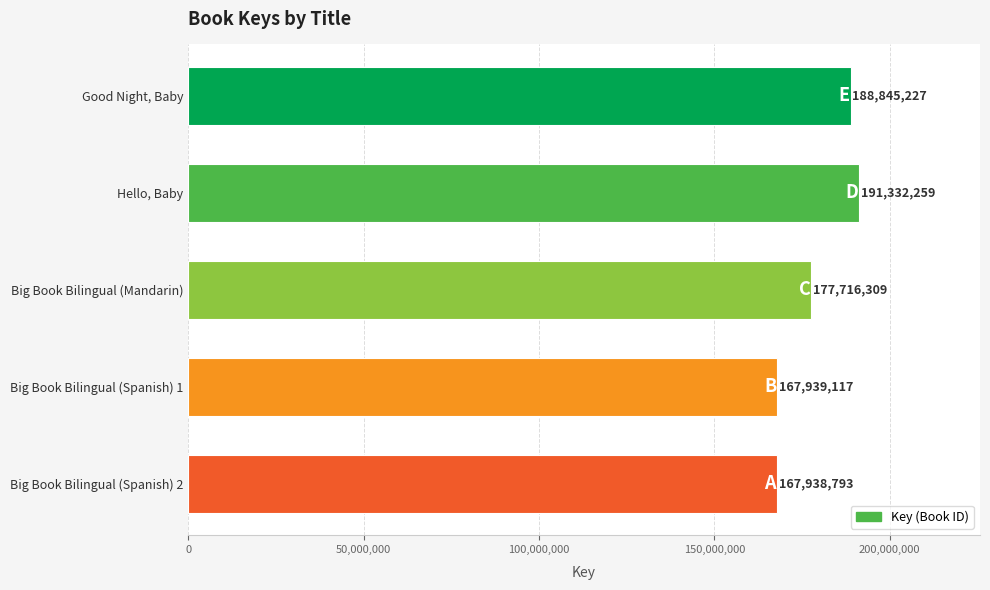

How many values are below 177716309?

2